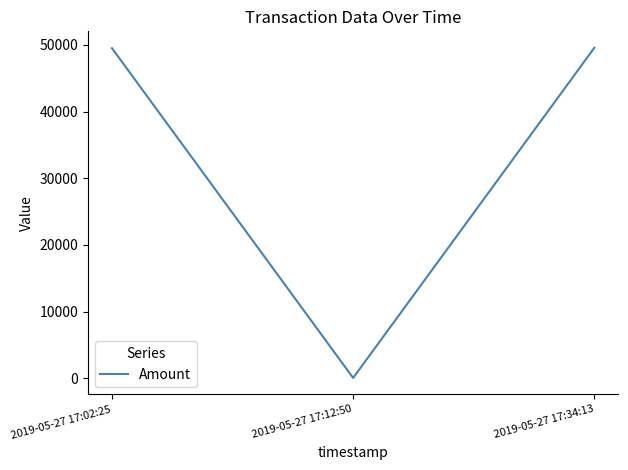

The value at 2019-05-27 17:12:50 is 49.0. True or false?

True